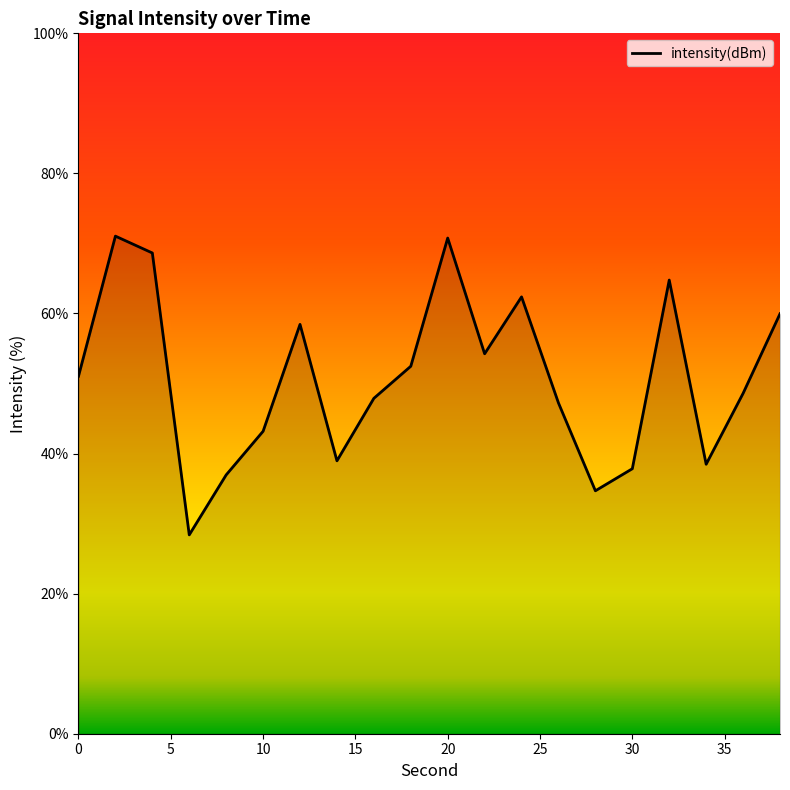

What is the smallest value displayed?

28.4